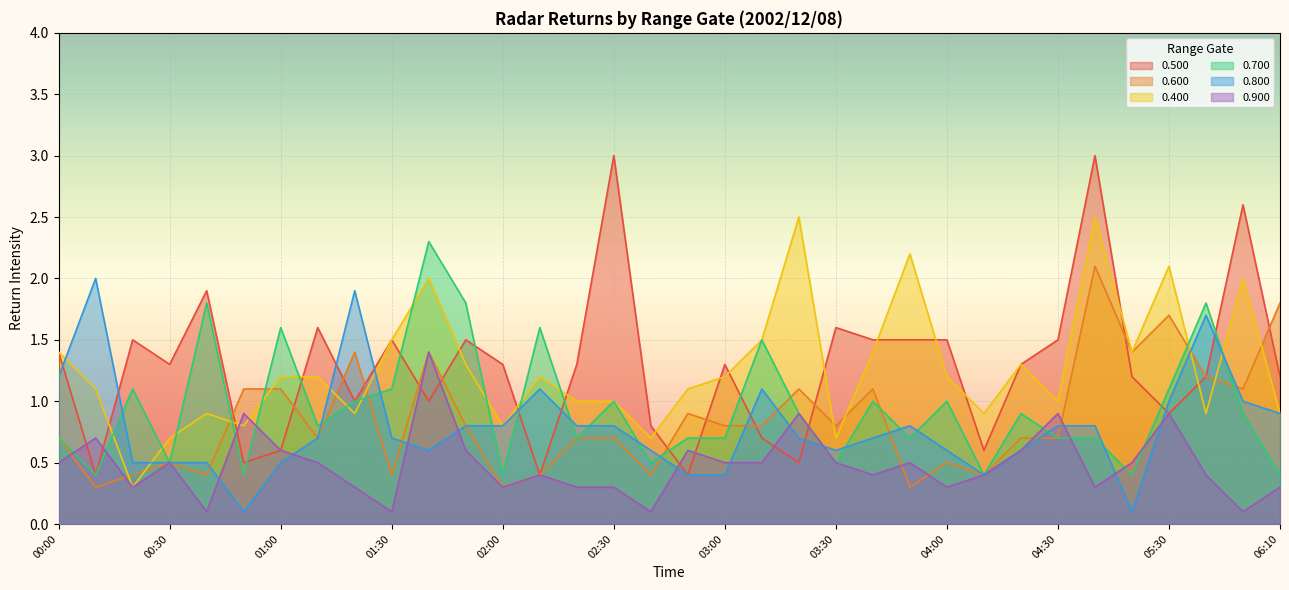

What are all the series names shown in the legend?

0.500, 0.600, 0.400, 0.700, 0.800, 0.900